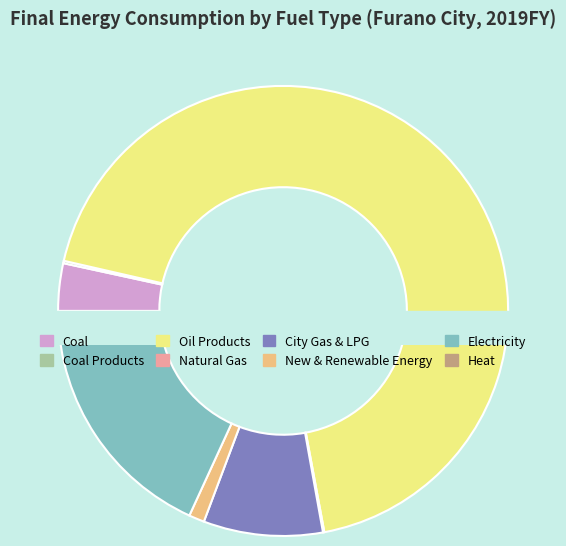

How much of the chart is everything except Oil Products?

31.5%